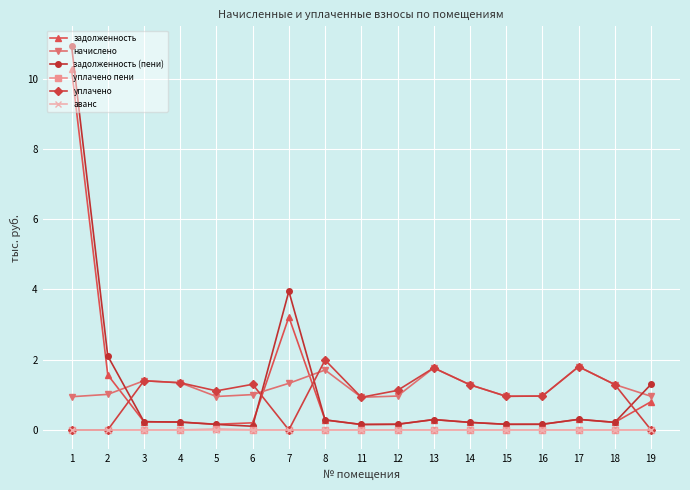

What is the total value across all series at 16?

2.2